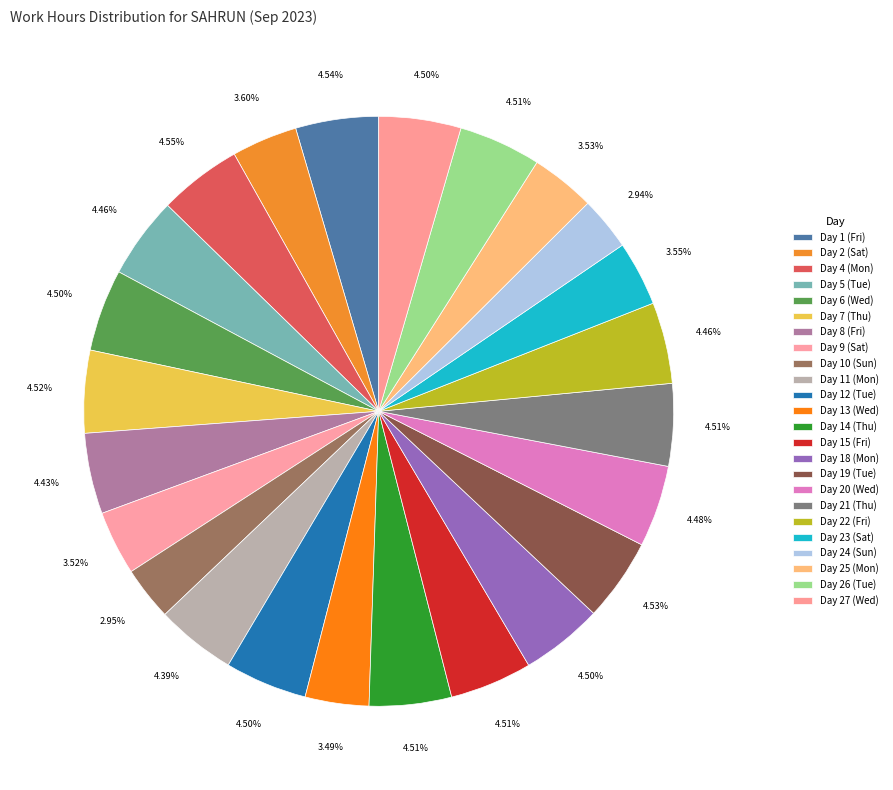

How many slices are in this pie chart?

24